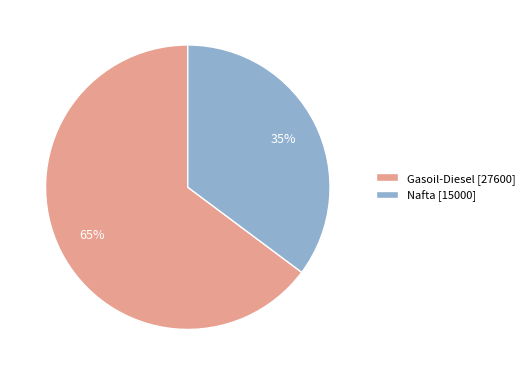

The Nafta slice represents 35% of the pie. True or false?

True